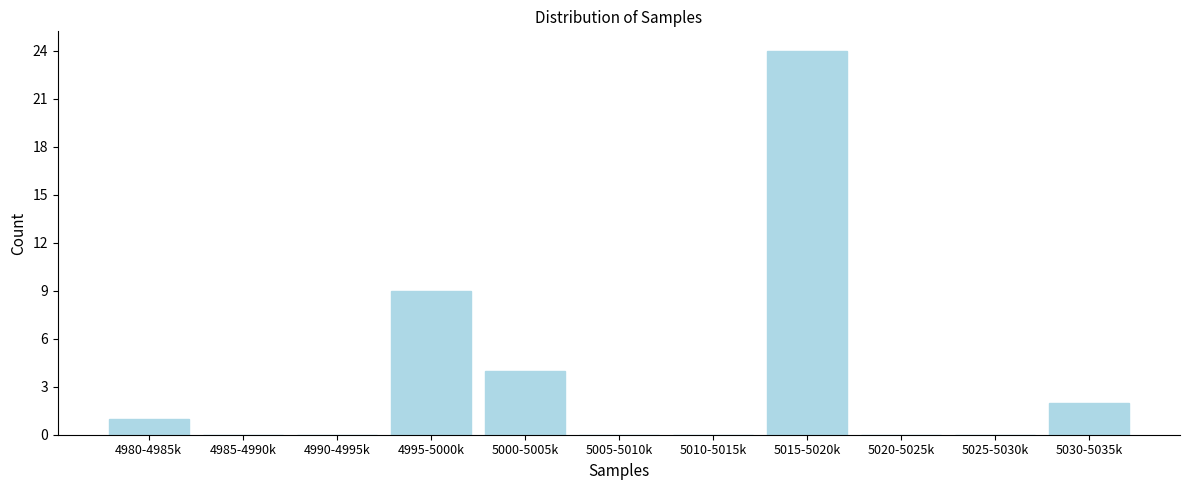

Reading left to right, extract all data points from this chart.

4980-4985k=1	4985-4990k=0	4990-4995k=0	4995-5000k=9	5000-5005k=4	5005-5010k=0	5010-5015k=0	5015-5020k=24	5020-5025k=0	5025-5030k=0	5030-5035k=2